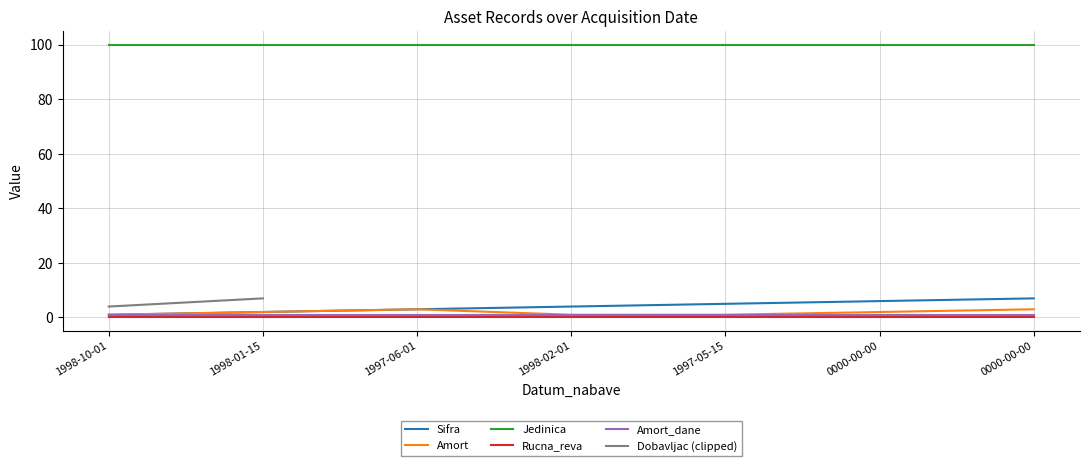

Rank the categories by Jedinica value from highest to lowest.

1998-10-01, 1998-01-15, 1997-06-01, 1998-02-01, 1997-05-15, 0000-00-00, 0000-00-00